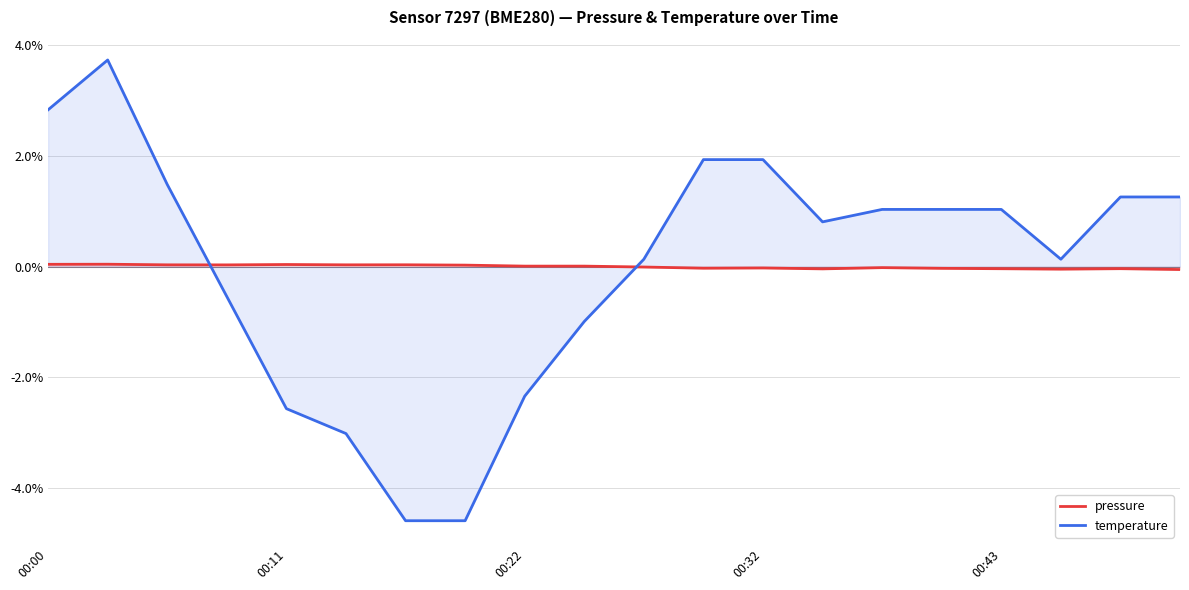

Does the chart have visible grid lines?

Yes